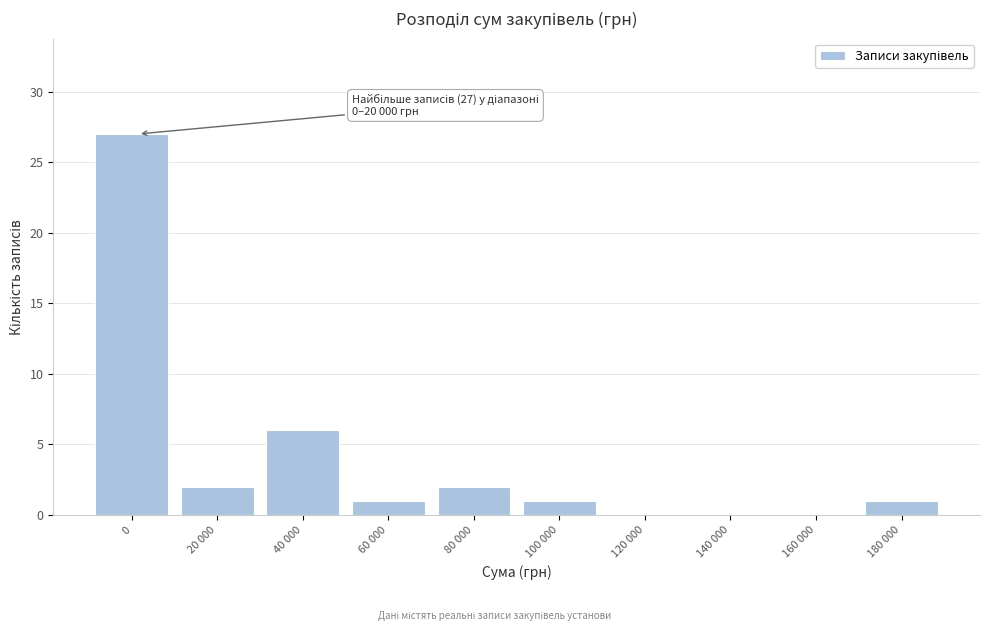

Reading left to right, extract all data points from this chart.

0=27	20 000=2	40 000=6	60 000=1	80 000=2	100 000=1	120 000=0	140 000=0	160 000=0	180 000=1